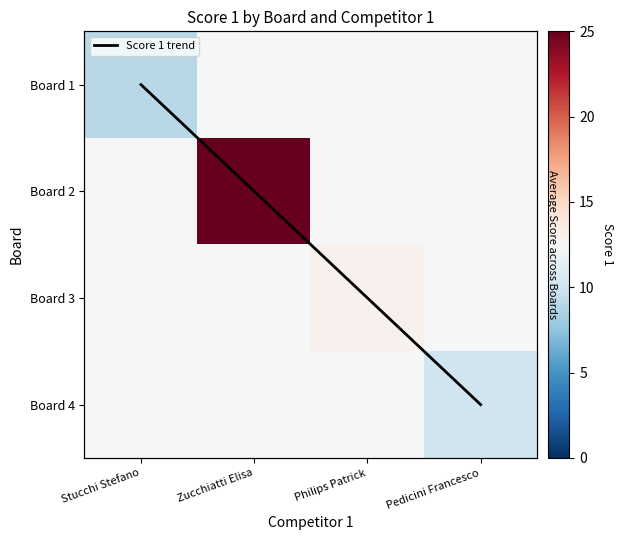

At which label does Score 1 trend reach its peak?

Pedicini Francesco